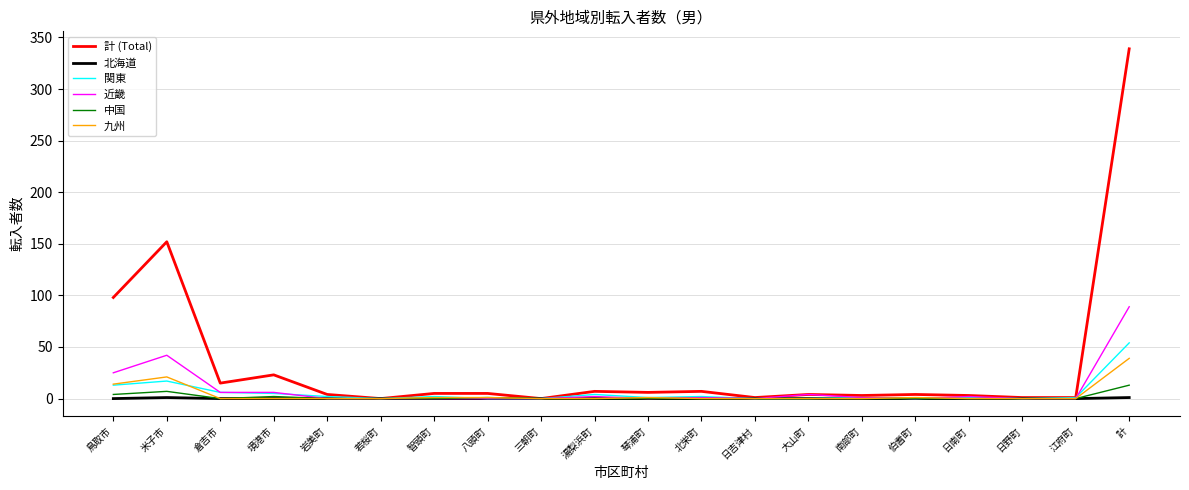

At which category is the sum across all series the highest?

計